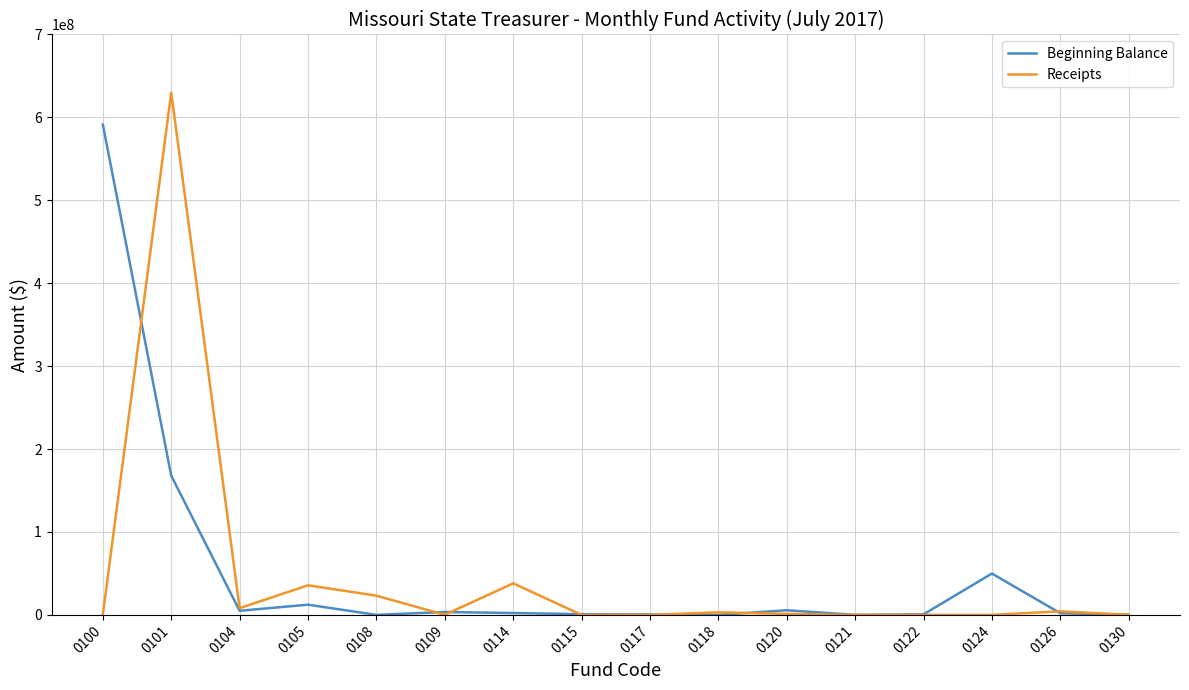

How many lines are shown in the chart?

2